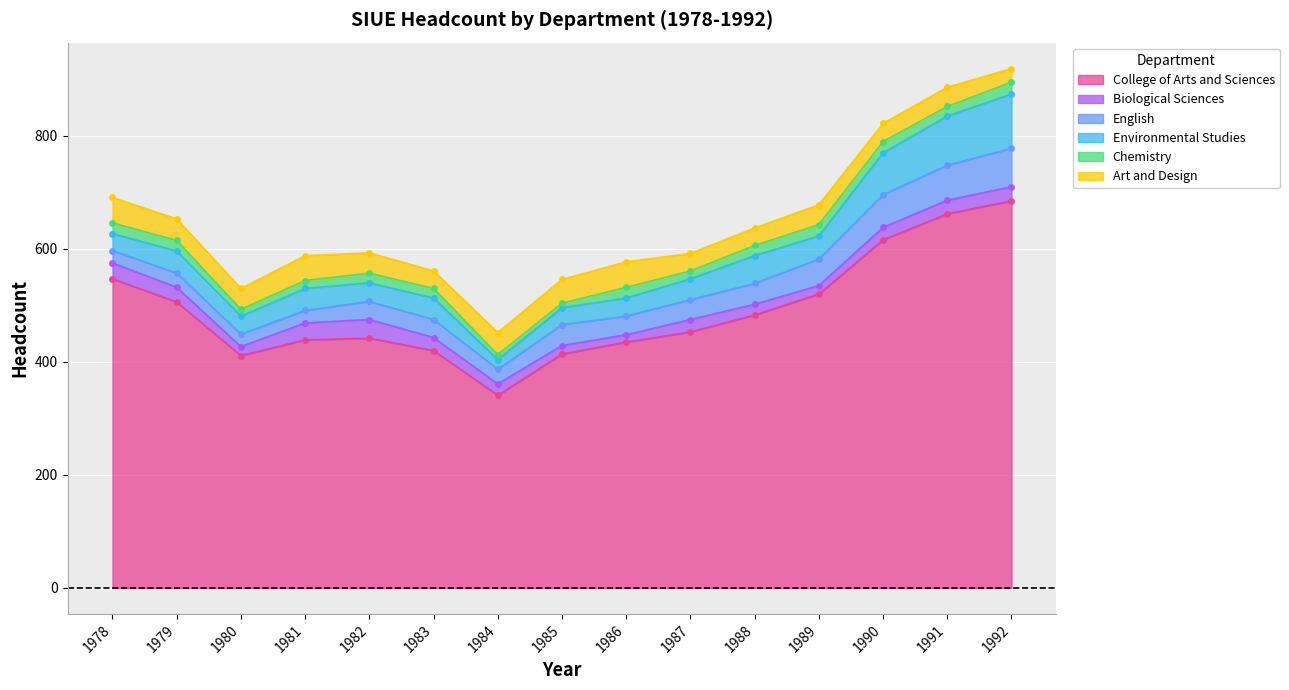

How many lines are shown in the chart?

6